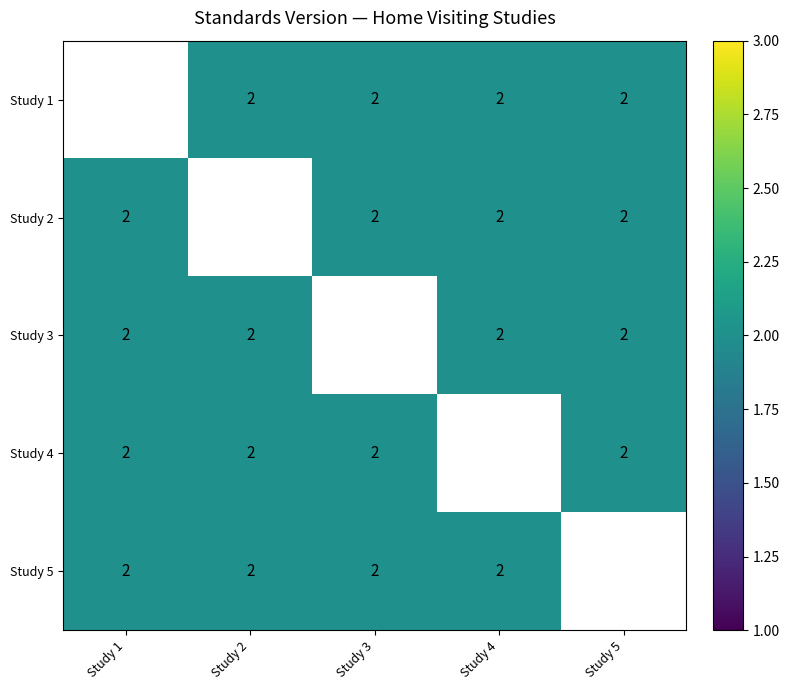

Which series changed the most between Study 1 and Study 2?

Study 3